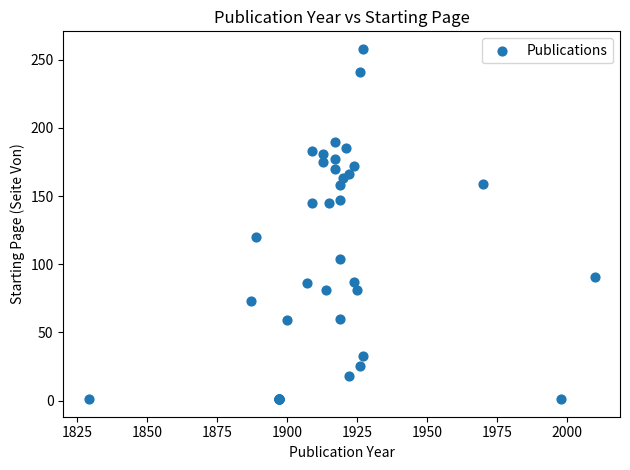

What Y value in the scatter plot is closest to 129?

120